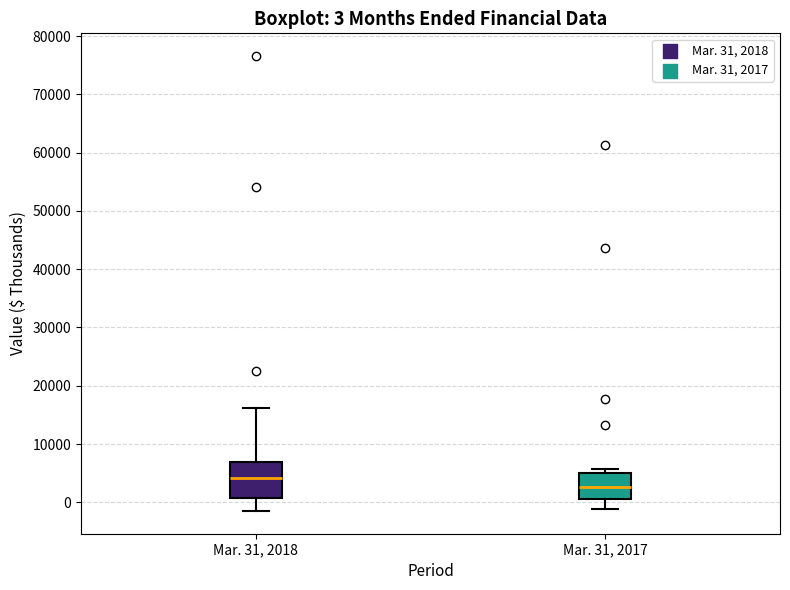

Which box's median line is the lowest?

Mar. 31, 2017